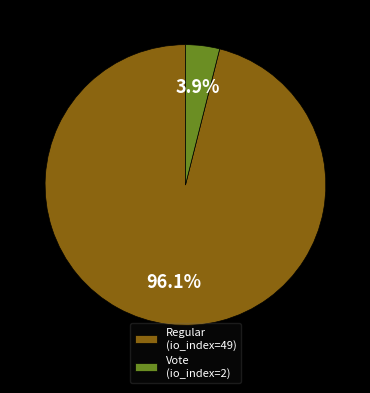

Which category has the smallest portion of the pie?

Vote (io_index=2)